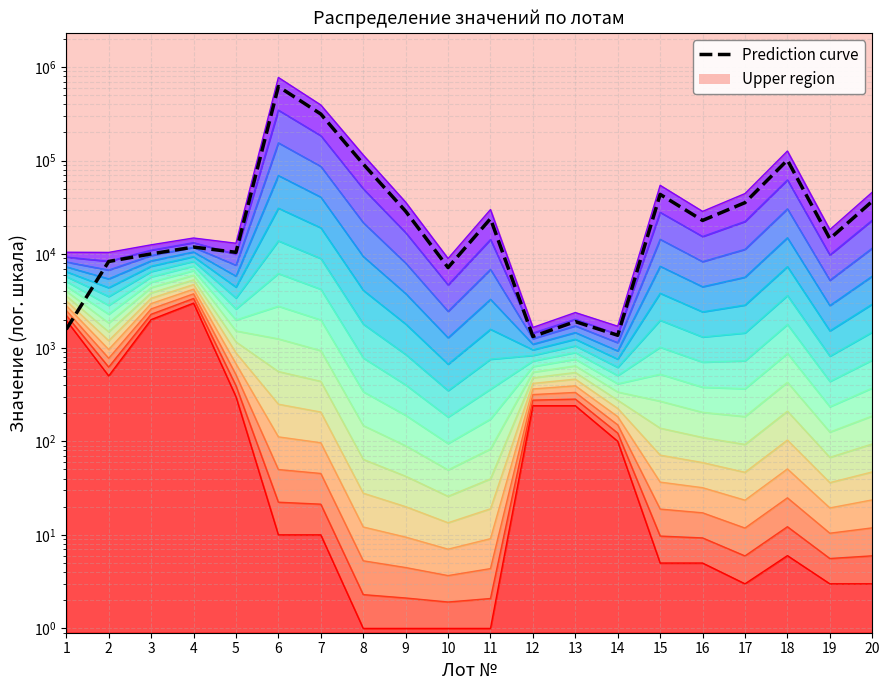

What is the change in value from 12 to 17?

+34280.0